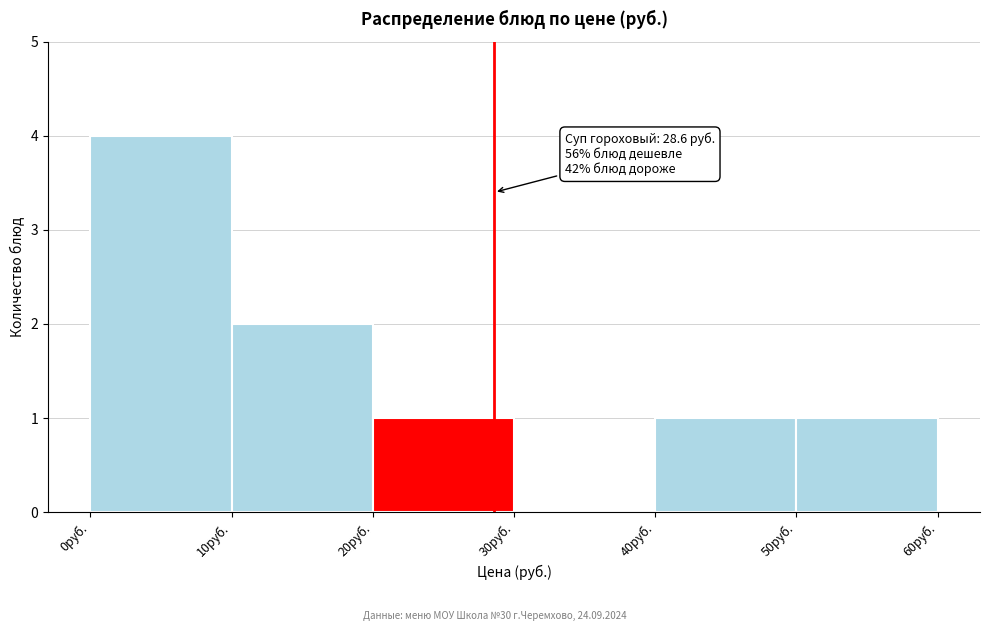

Which range on the x-axis has the tallest bar?

0 to 10